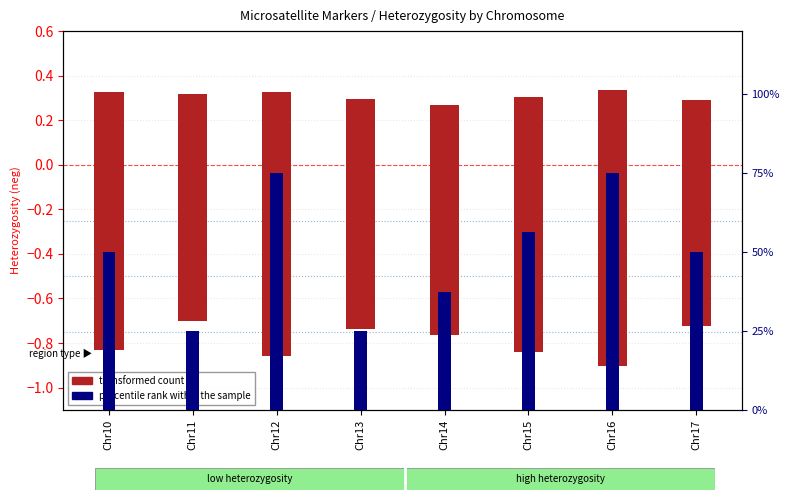

What is the difference between the second highest and minimum values in the percentile rank within the sample series?

0.5